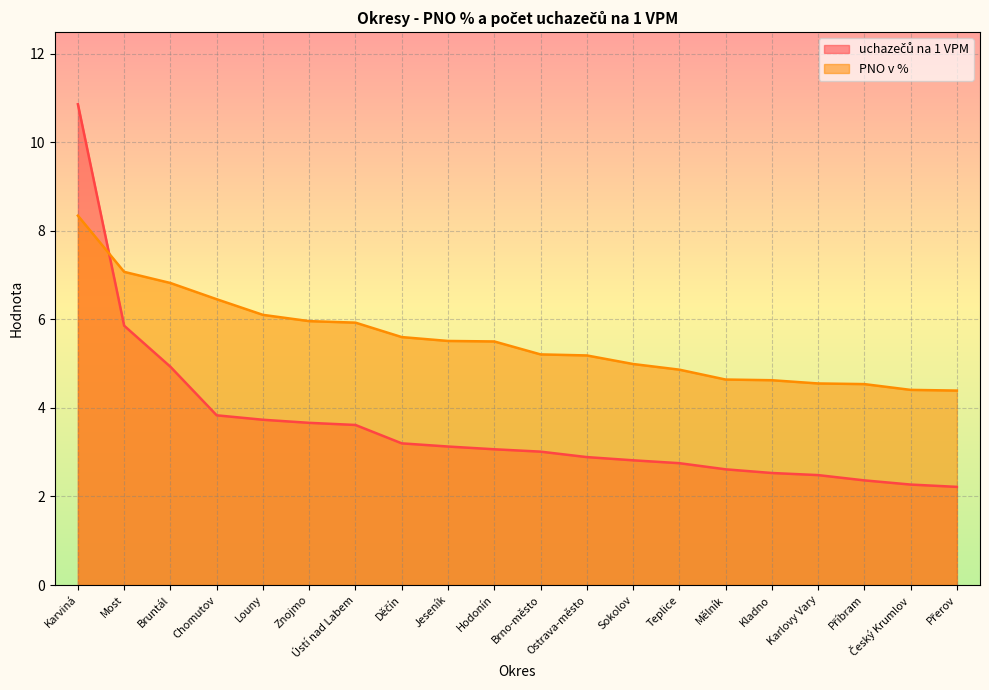

Which series changed the most between Chomutov and Děčín?

PNO v %